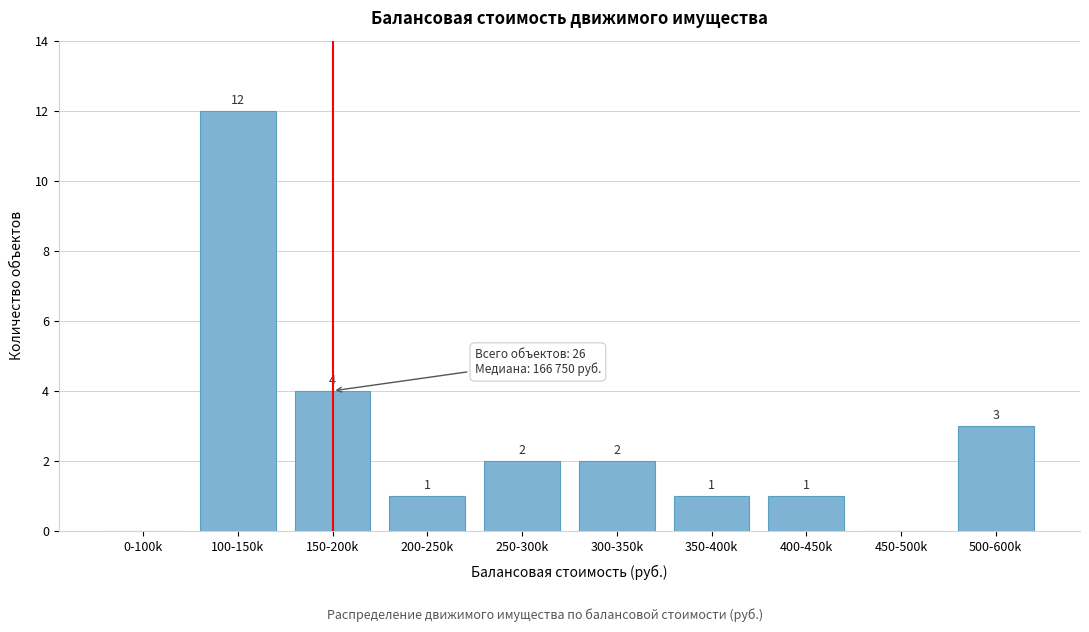

Reading left to right, what are all the values shown in this chart?

0-100k=0	100-150k=12	150-200k=4	200-250k=1	250-300k=2	300-350k=2	350-400k=1	400-450k=1	450-500k=0	500-600k=3